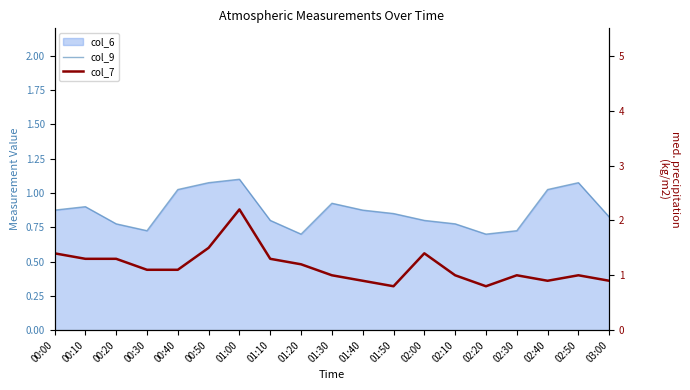

What is the smallest value displayed?

0.7